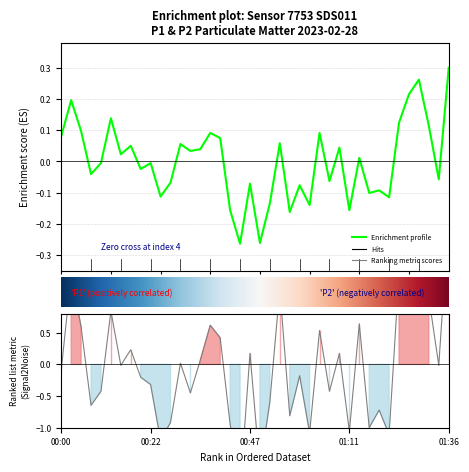

What is the maximum value shown in the chart?

0.3